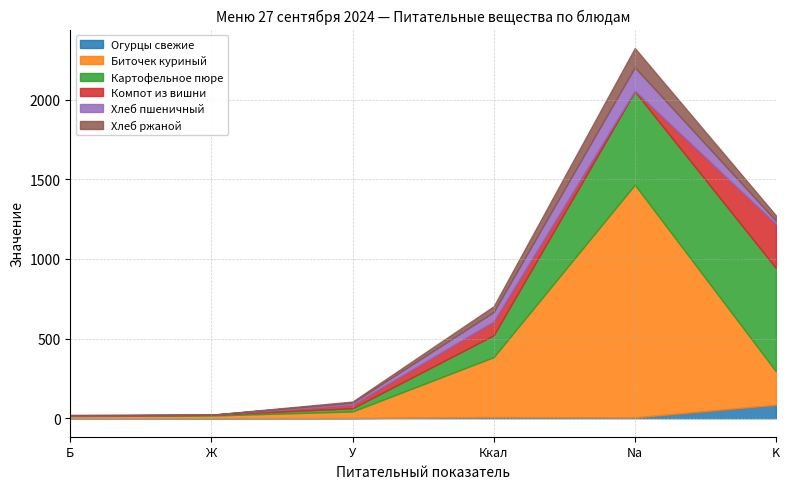

In Биточек куриный, how many points are higher than both neighbors (excluding endpoints)?

1